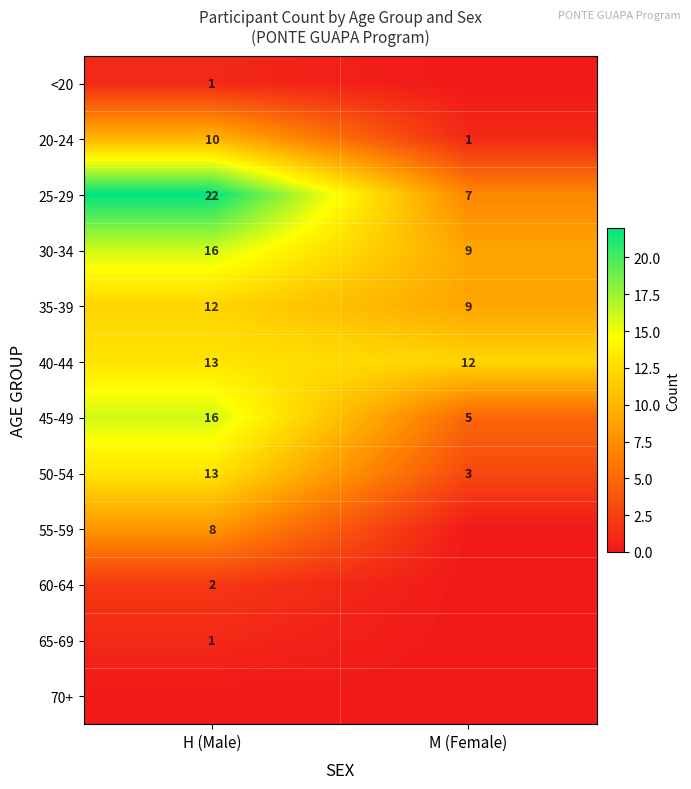

The 20-24 series shows 2 at M (Female). True or false?

False